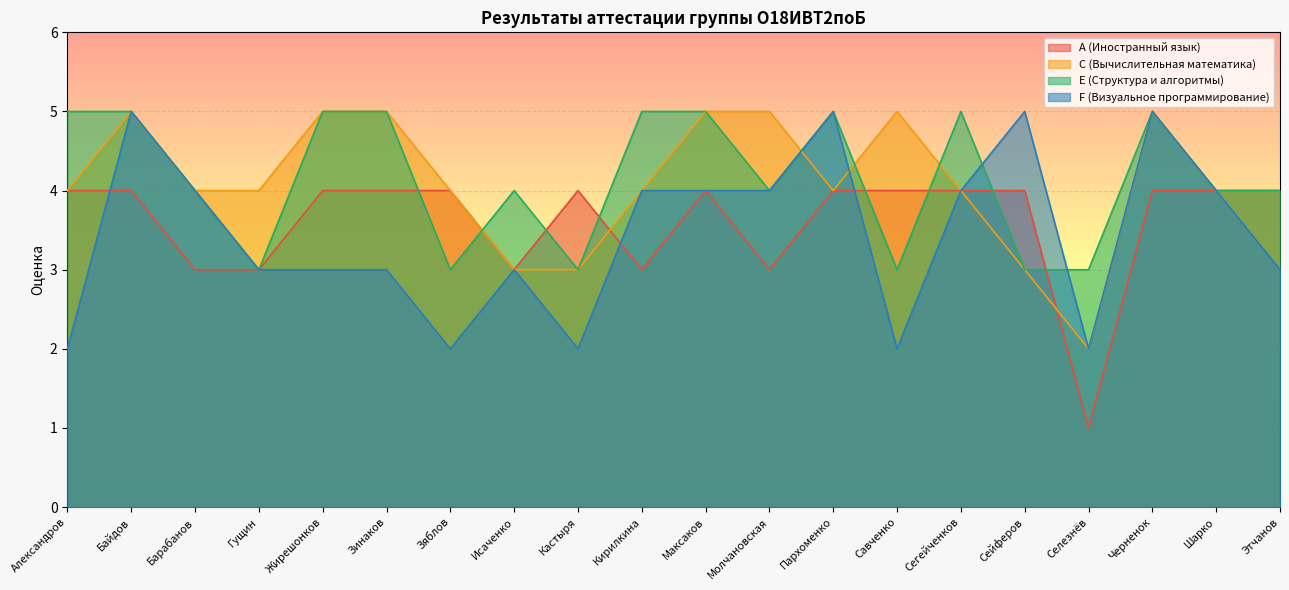

Which series ends up on top after the final intersection of C (Вычислительная математика) and A (Иностранный язык)?

C (Вычислительная математика)